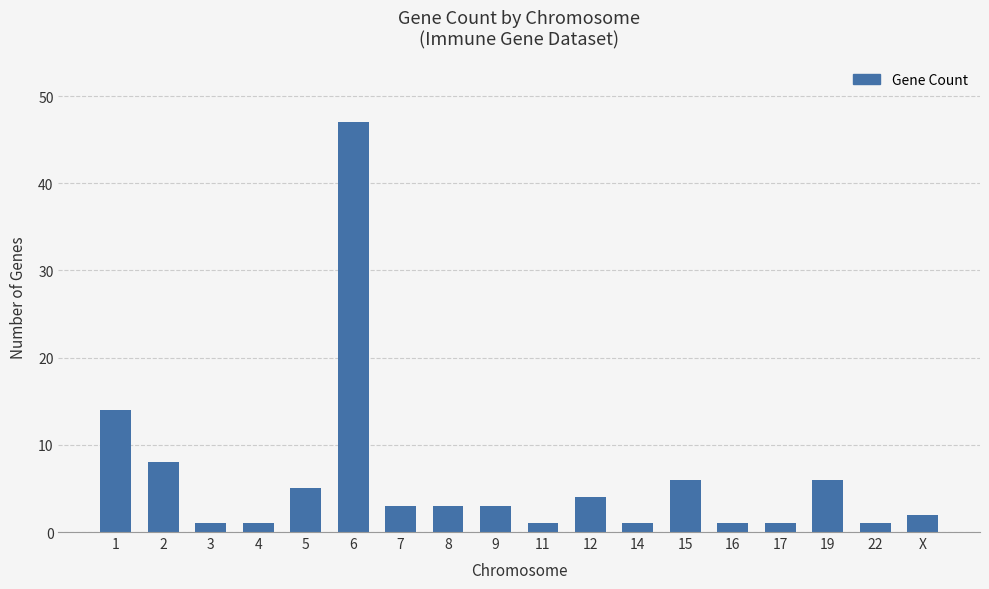

What is the ratio of the value at 3 to the value at 11?

1.0